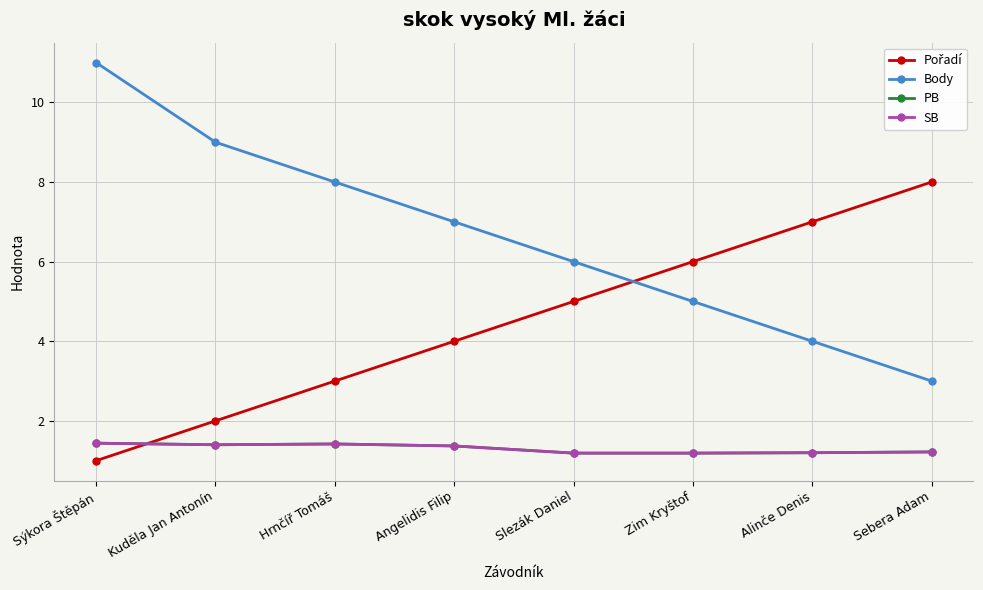

Where is the first local minimum for PB?

Kuděla Jan Antonín